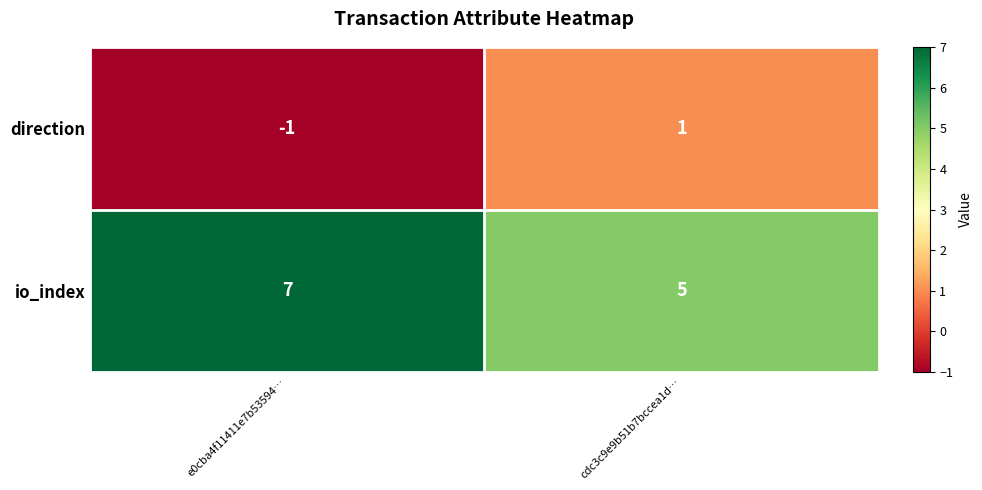

Reading left to right, list all the values displayed in this chart.

direction: e0cba4f11411e7b53594…=-1	cdc3c9e9b51b7bccea1d…=1
io_index: e0cba4f11411e7b53594…=7	cdc3c9e9b51b7bccea1d…=5